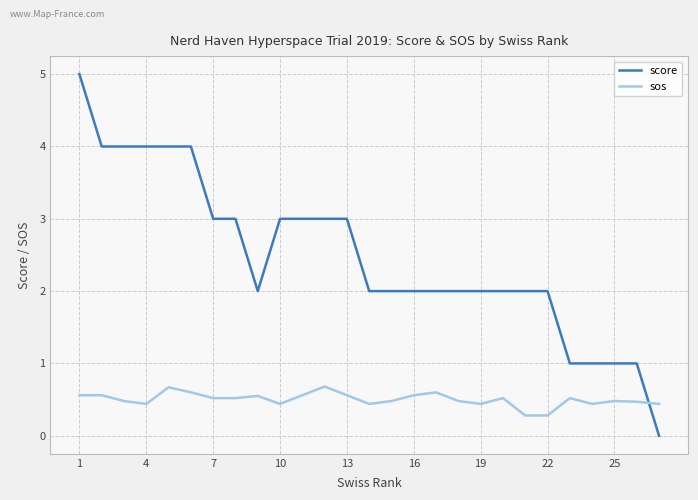

What is the highest value of the sos series?

0.7